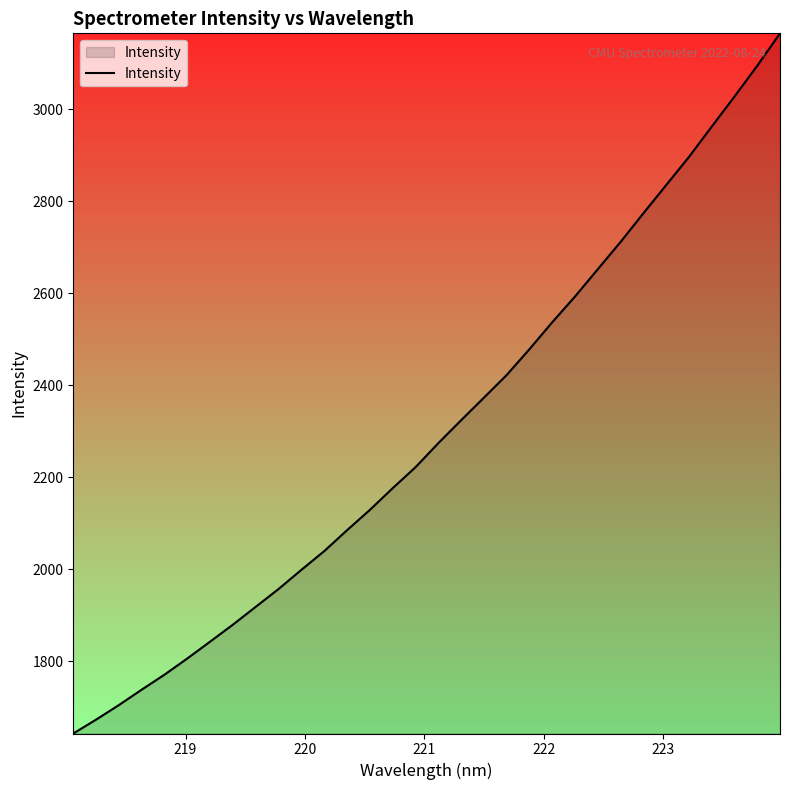

What is the difference between the maximum and minimum values?

1522.5